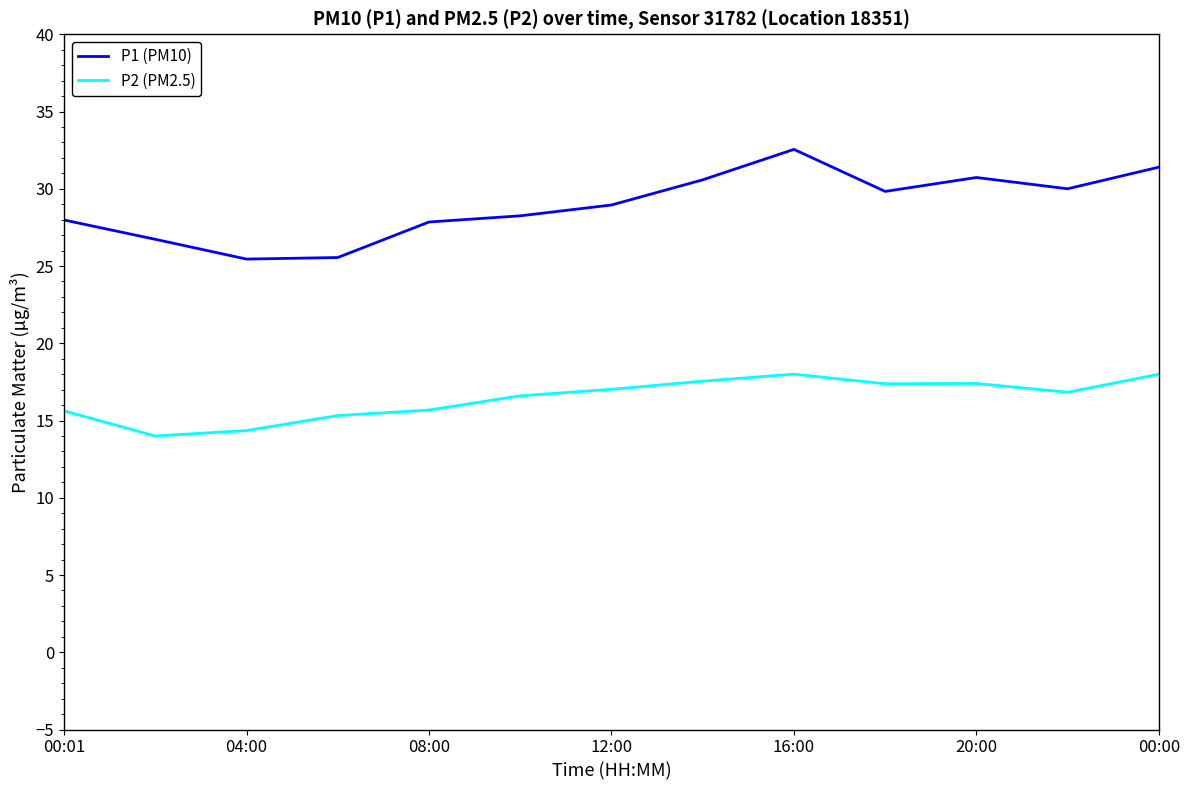

Which series has the largest range (max minus min)?

P1 (PM10)